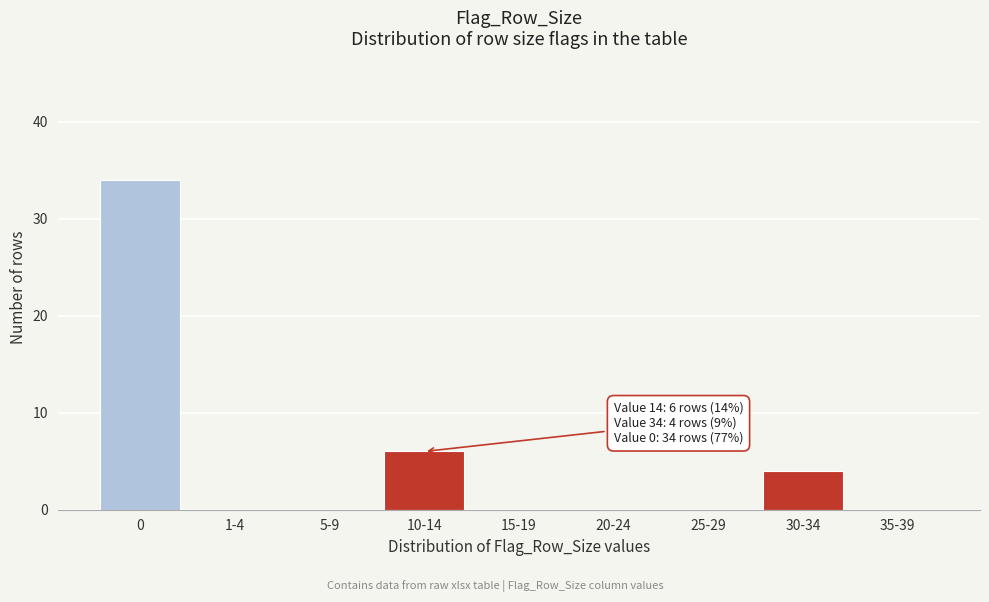

Reading left to right, transcribe all the data shown in this chart.

0=34	1-4=0	5-9=0	10-14=6	15-19=0	20-24=0	25-29=0	30-34=4	35-39=0